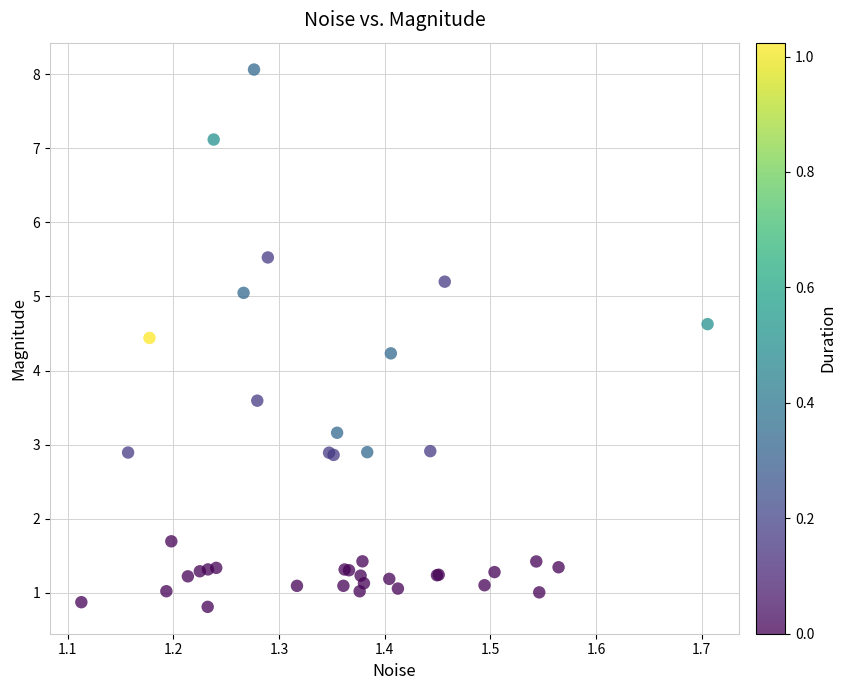

What Y value in the scatter plot is closest to 4?

4.2